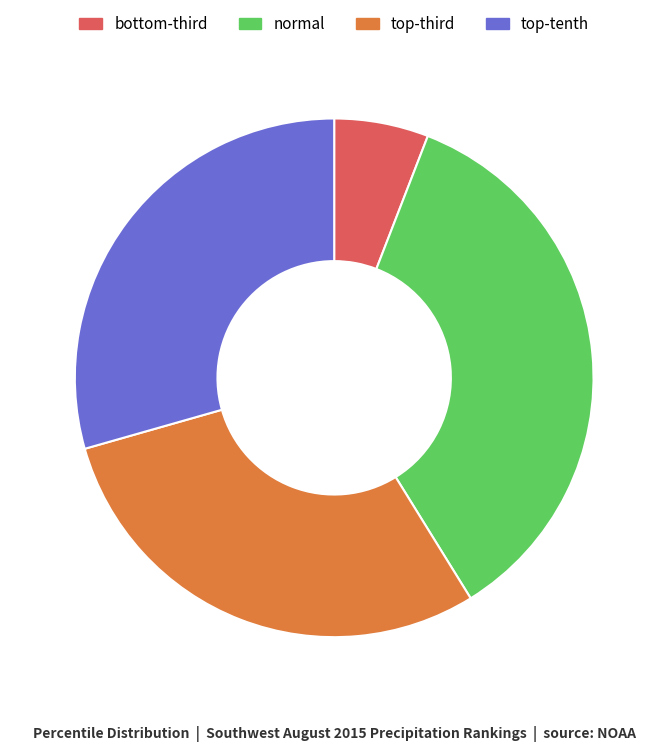

What is the smallest slice in the pie chart?

bottom-third